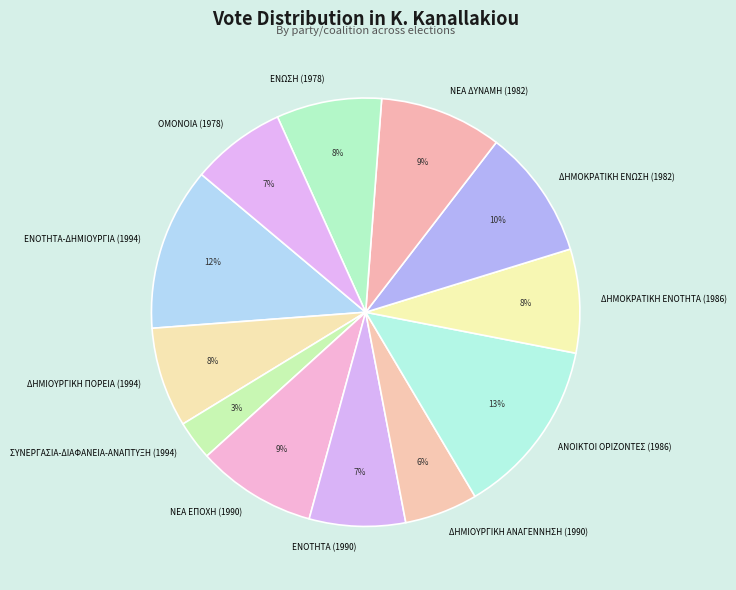

Does ΔΗΜΙΟΥΡΓΙΚΗ ΑΝΑΓΕΝΝΗΣΗ (1990) represent more than half of the total?

No